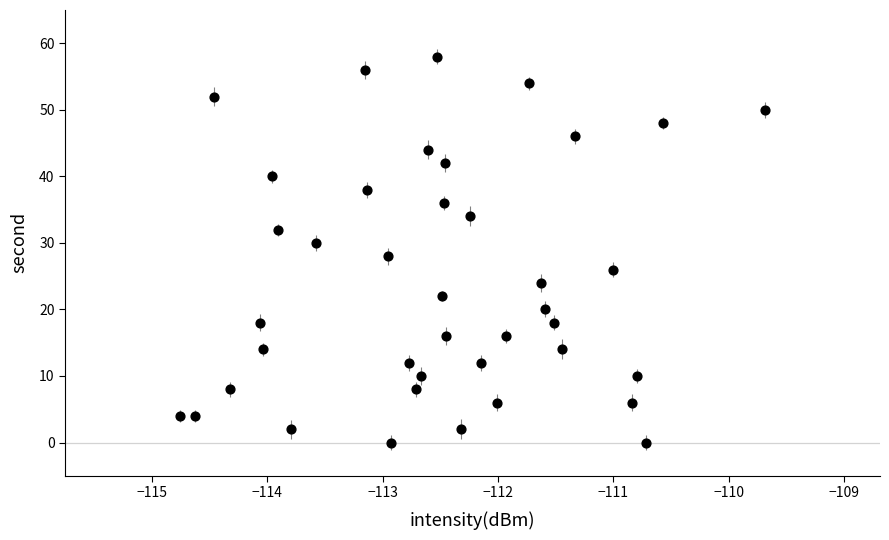

What is the range of Y values (max minus min)?

58